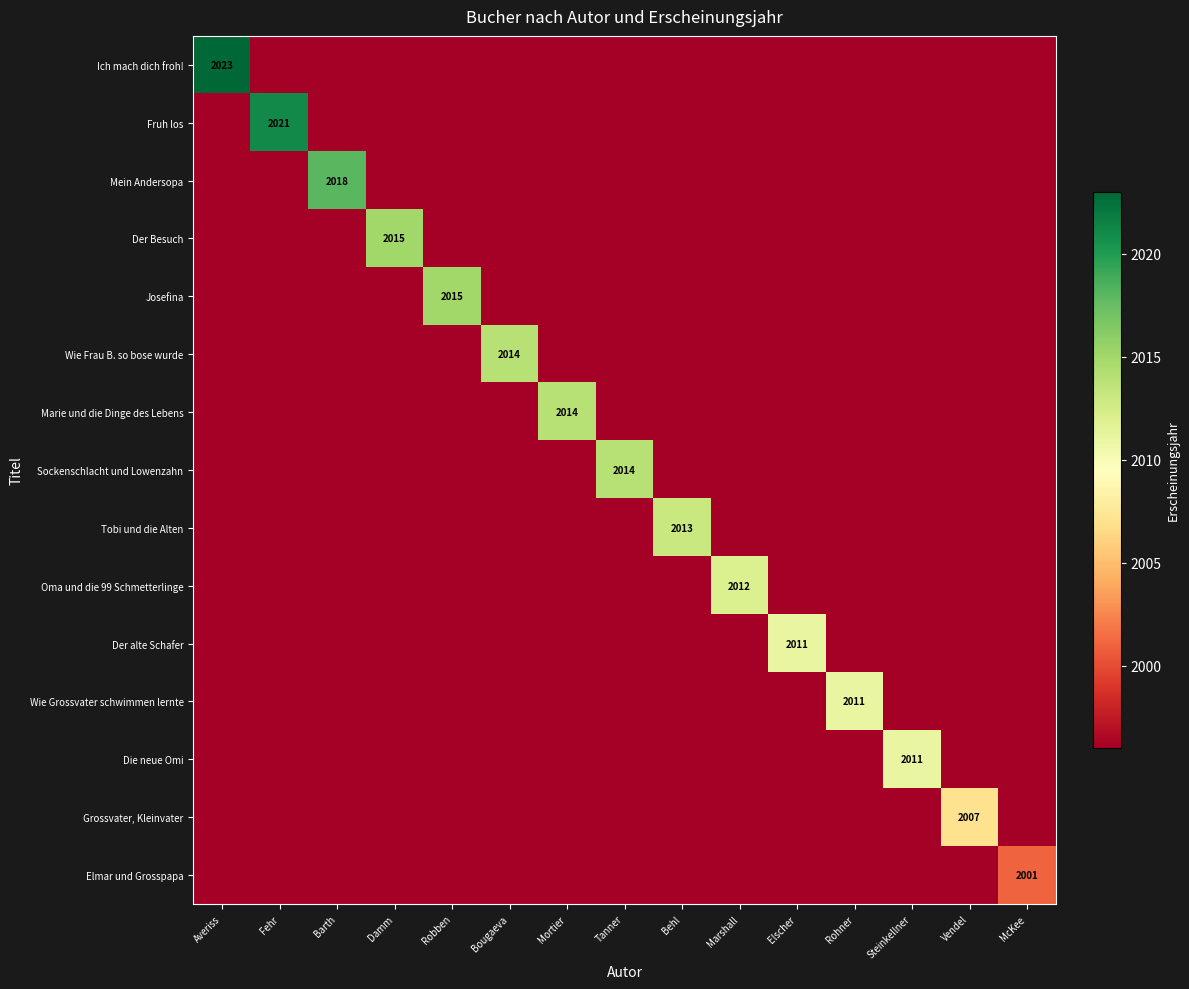

What is the average value of the Die neue Omi series?

1997